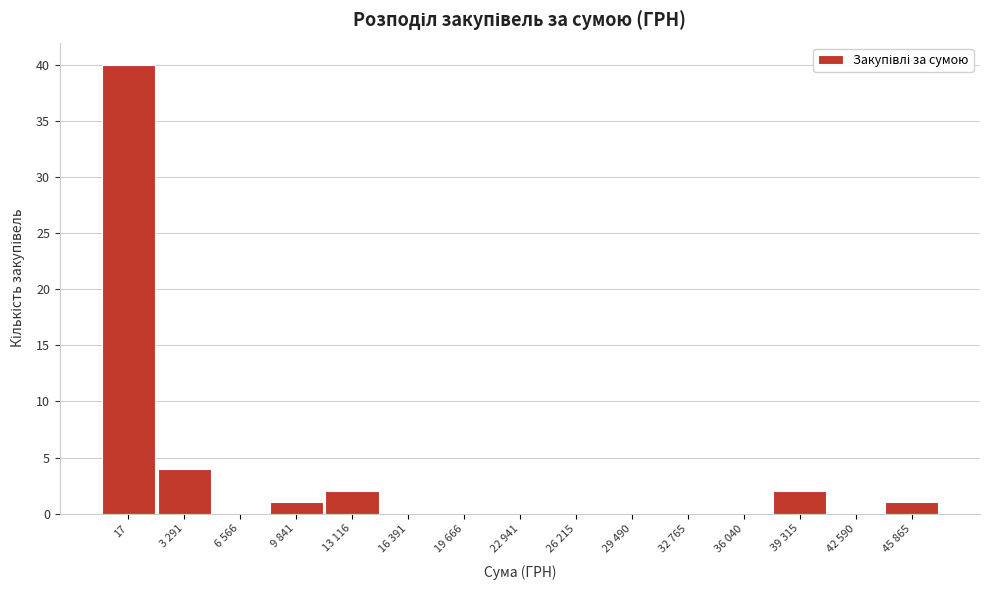

Reading right to left, extract all data points from this chart.

45 865=1	42 590=0	39 315=2	36 040=0	32 765=0	29 490=0	26 215=0	22 941=0	19 666=0	16 391=0	13 116=2	9 841=1	6 566=0	3 291=4	17=40